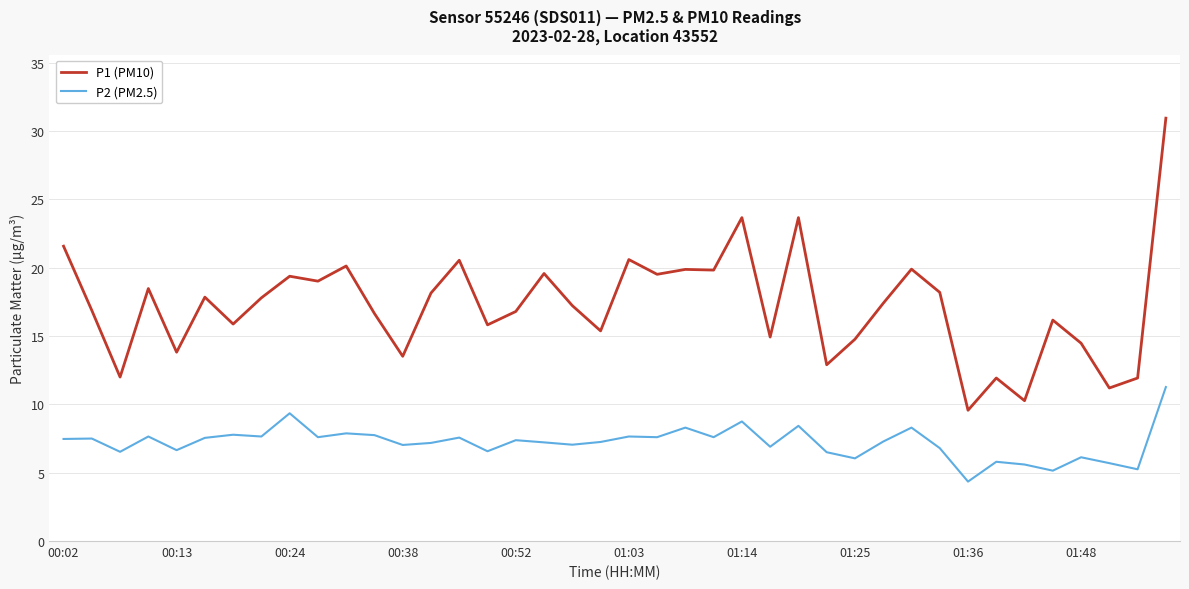

What is the difference between the maximum and minimum values in the P1 (PM10) series?

21.4